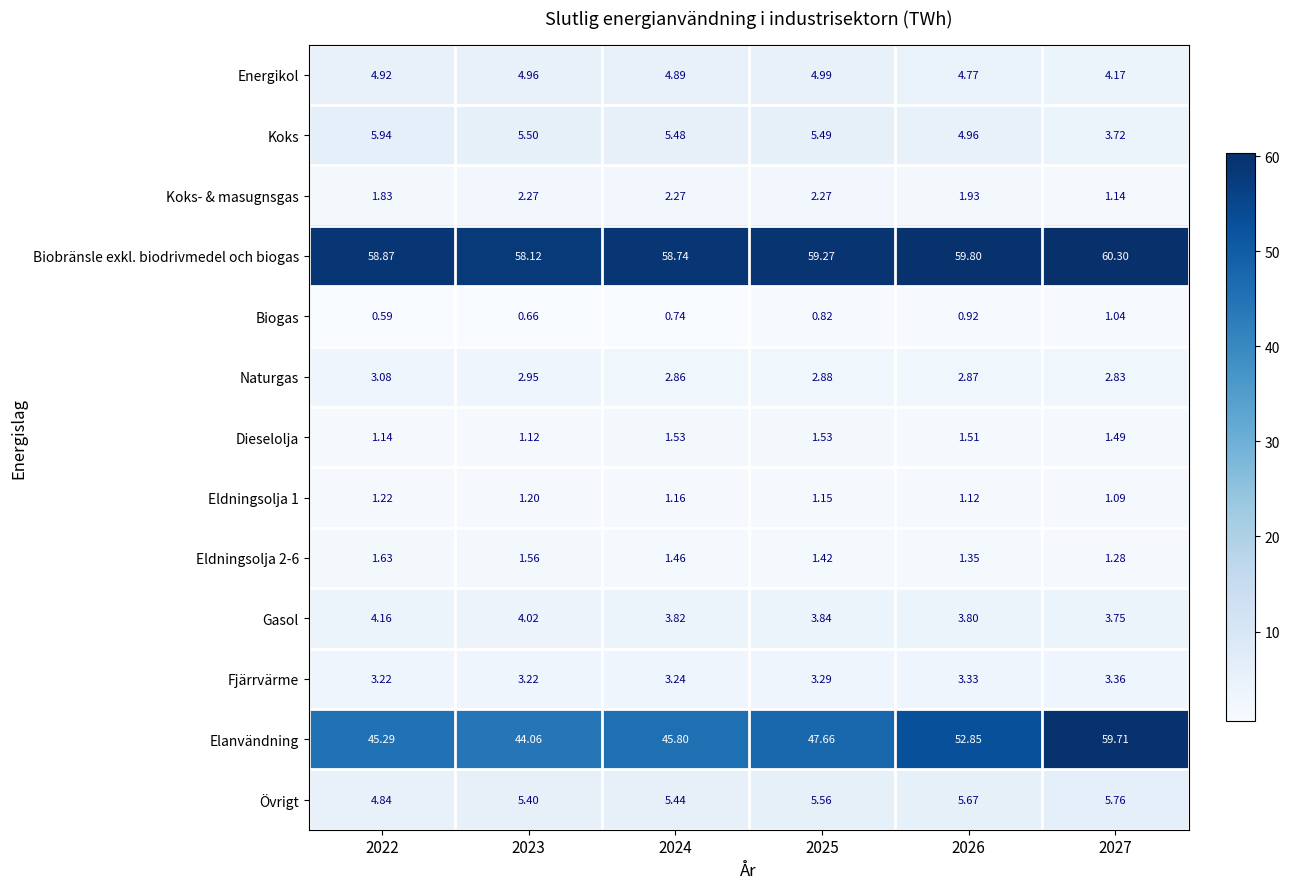

At which category is the sum across all series the highest?

2027